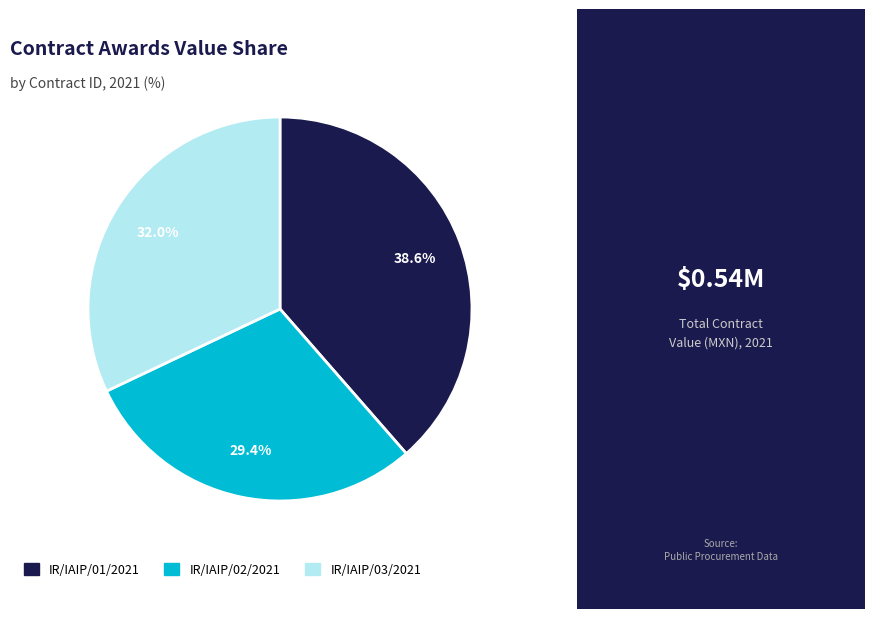

Is there a majority slice in this chart?

No